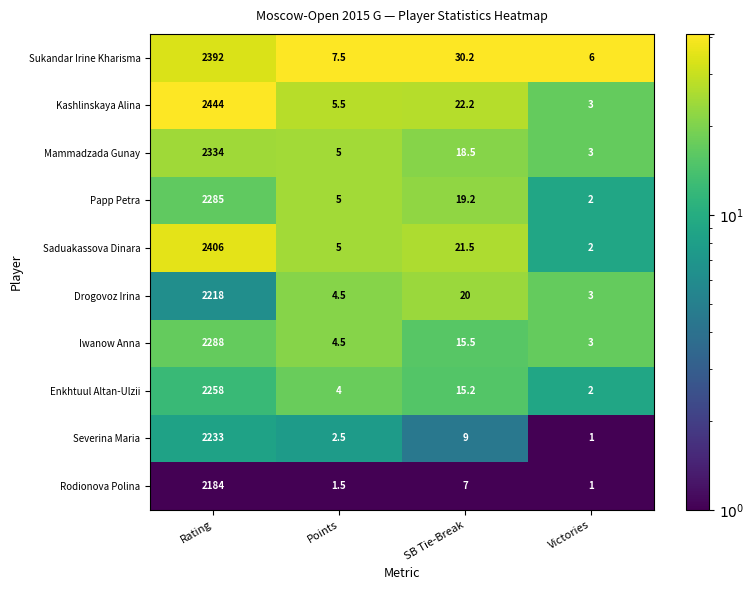

Read the Drogovoz Irina value at SB Tie-Break.

20.0